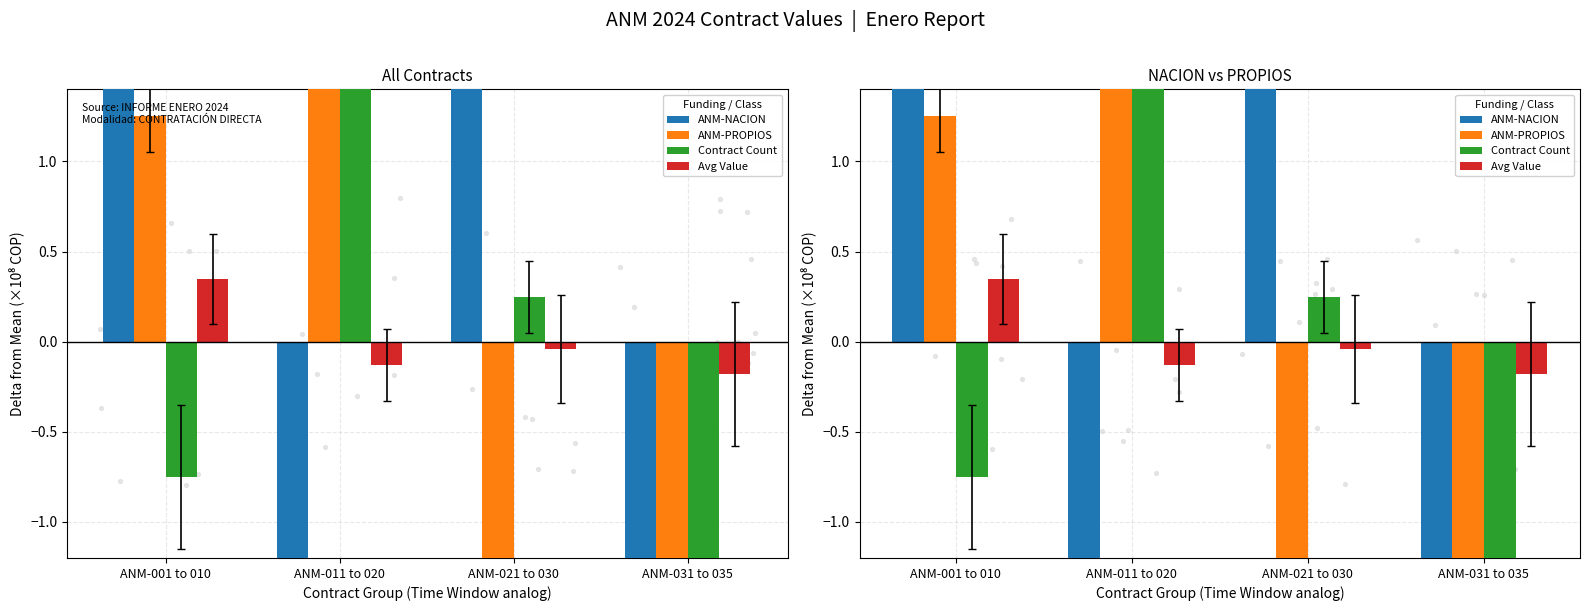

Which series reaches the maximum Y coordinate?

ANM-PROPIOS